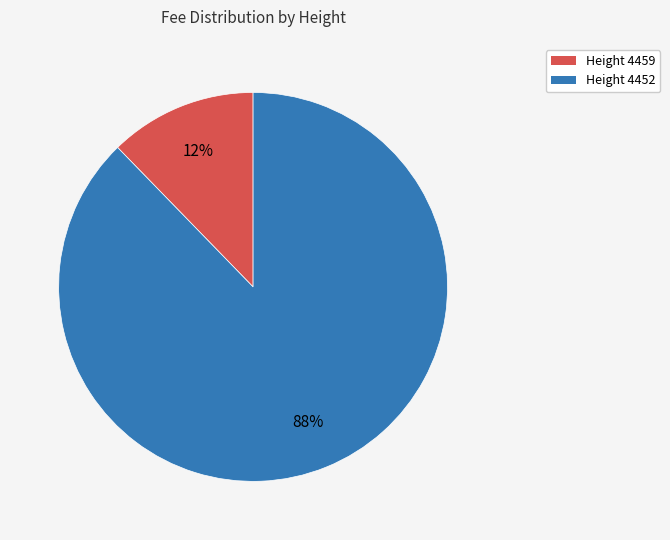

What is the largest slice in the pie chart?

Height 4452